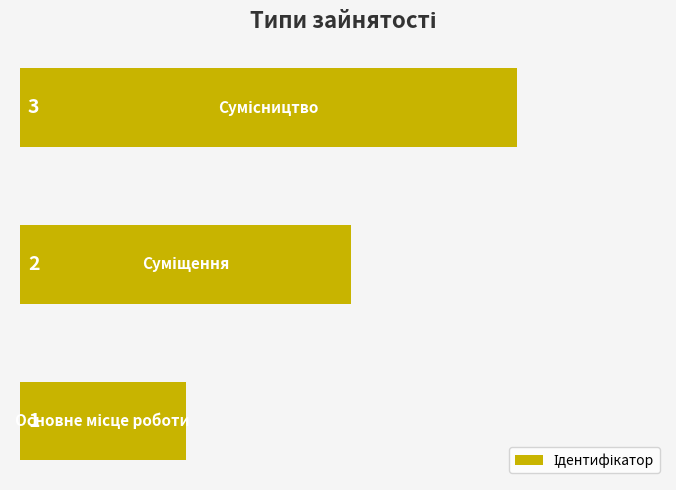

What is the sum of all values?

6